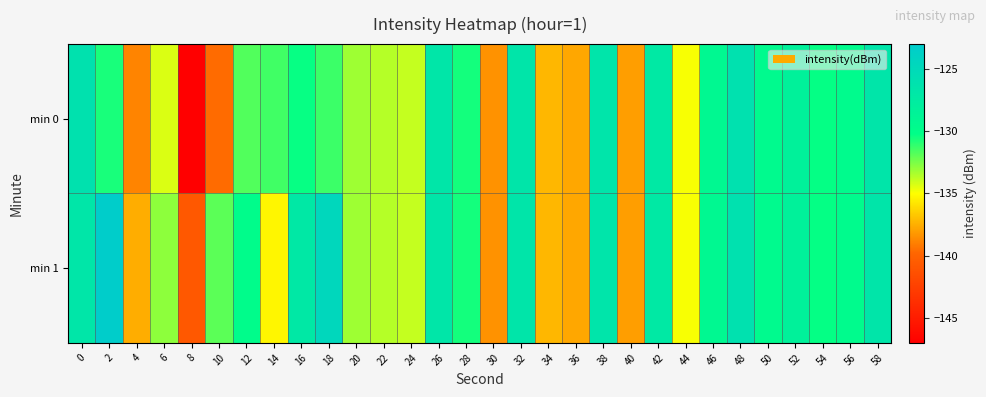

Which series changed the most between 32 and 50?

row_0